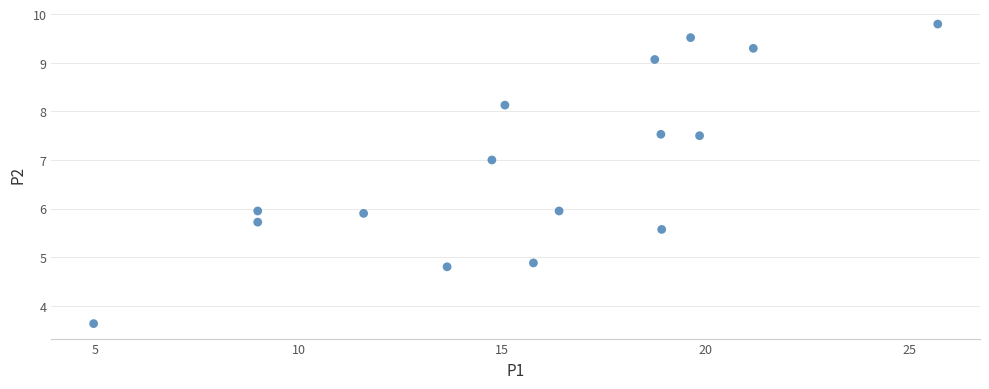

What is the range of X values (max minus min)?

20.7